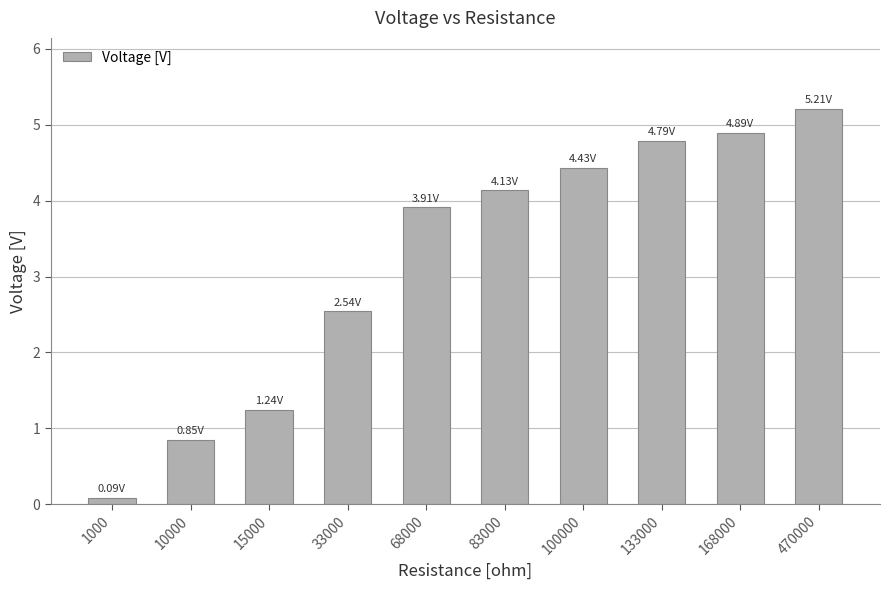

Reading left to right, transcribe all the data shown in this chart.

1000=0.1	10000=0.9	15000=1.2	33000=2.5	68000=3.9	83000=4.1	100000=4.4	133000=4.8	168000=4.9	470000=5.2